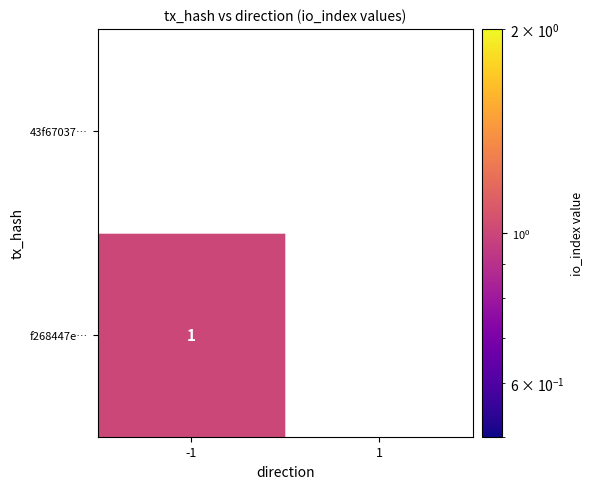

What is the sum of all f268447e1f76771bb1e6ee2821282981492dce1 values?

1